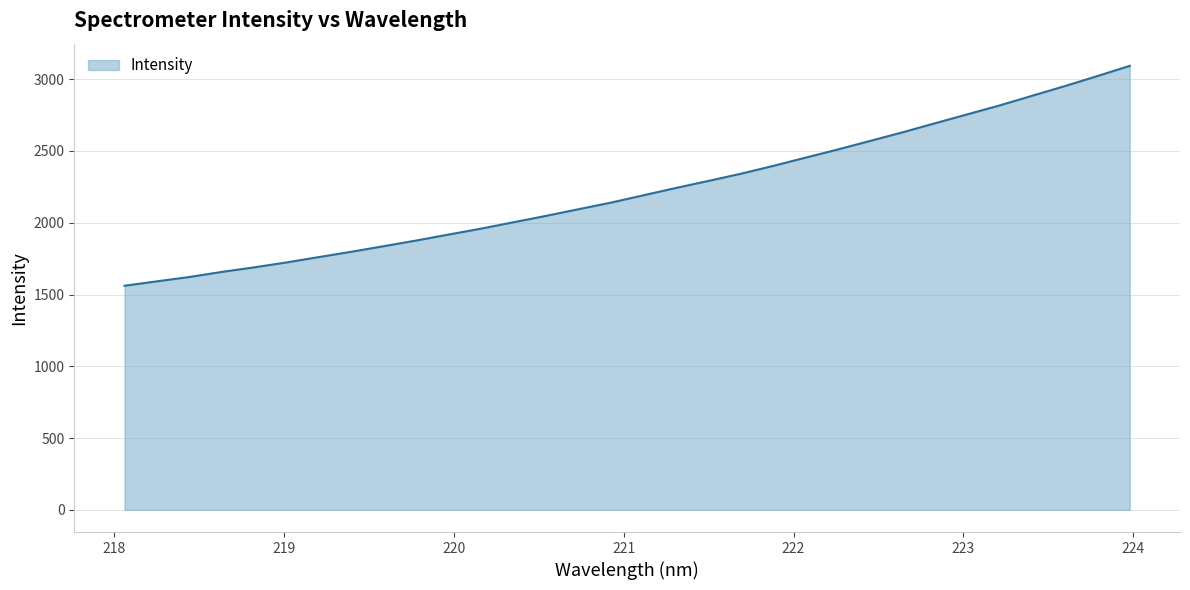

What is the difference between the maximum and minimum values?

1531.7